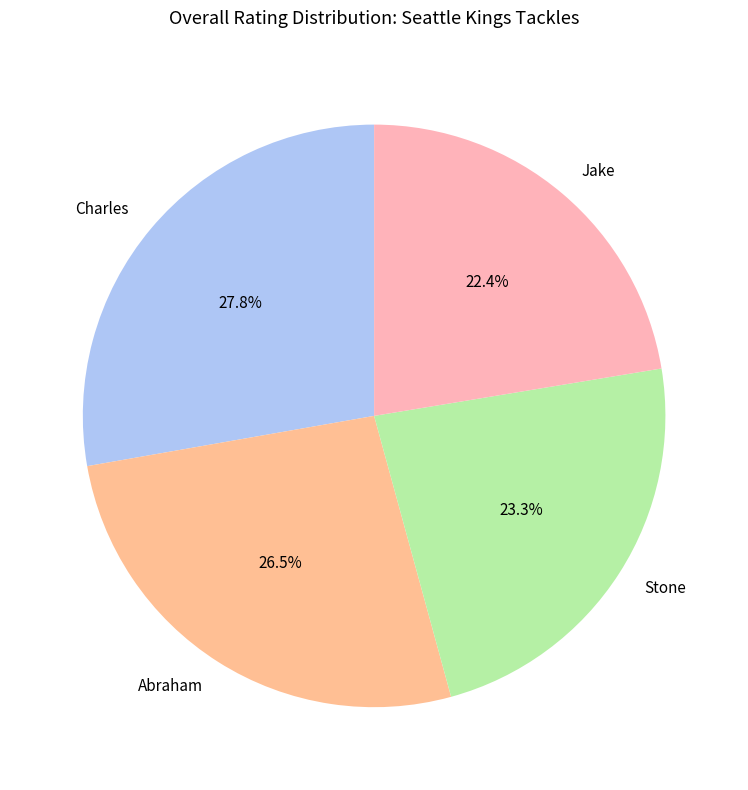

To the nearest percent, what is the average slice percentage?

25%